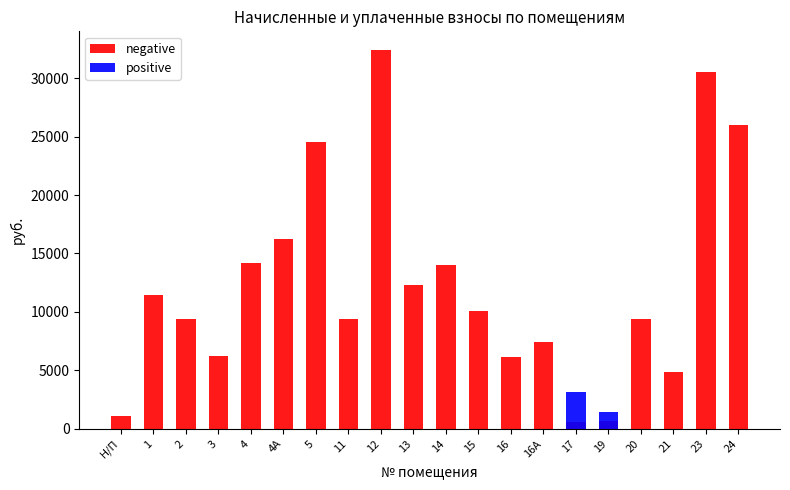

Which series has the widest spread of values?

negative